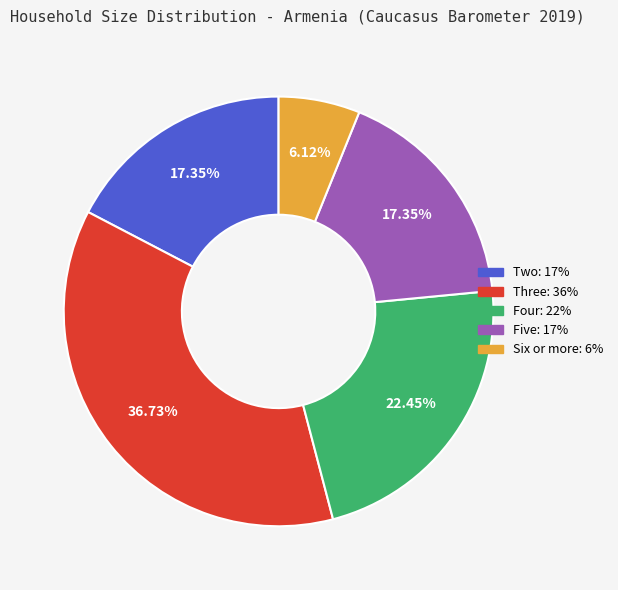

Does any single category account for the majority?

No